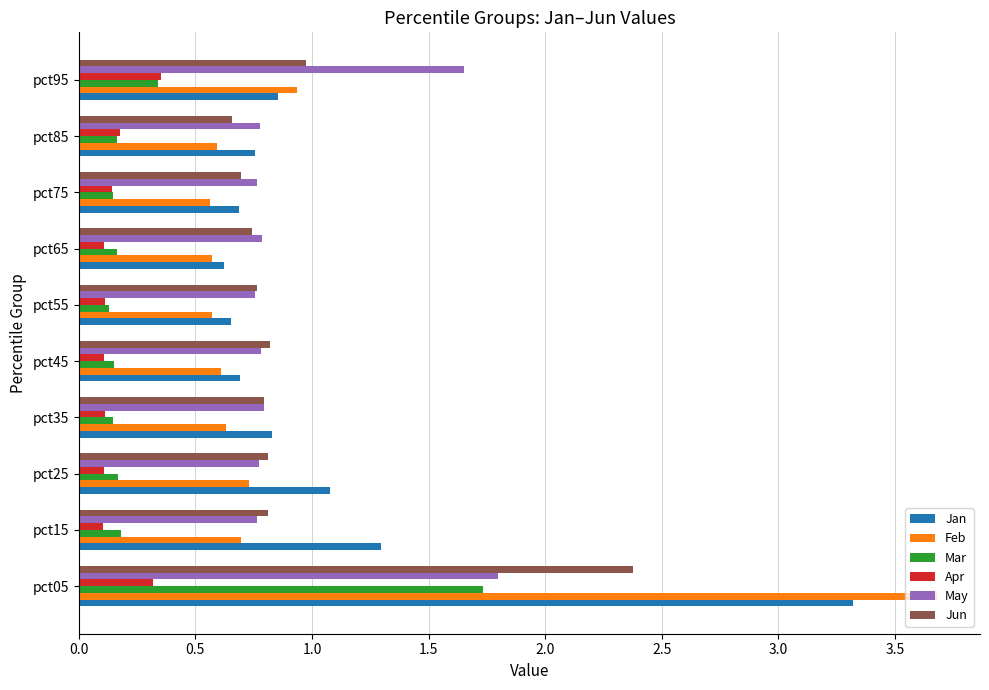

The value of May at pct15 is 0.8. True or false?

True